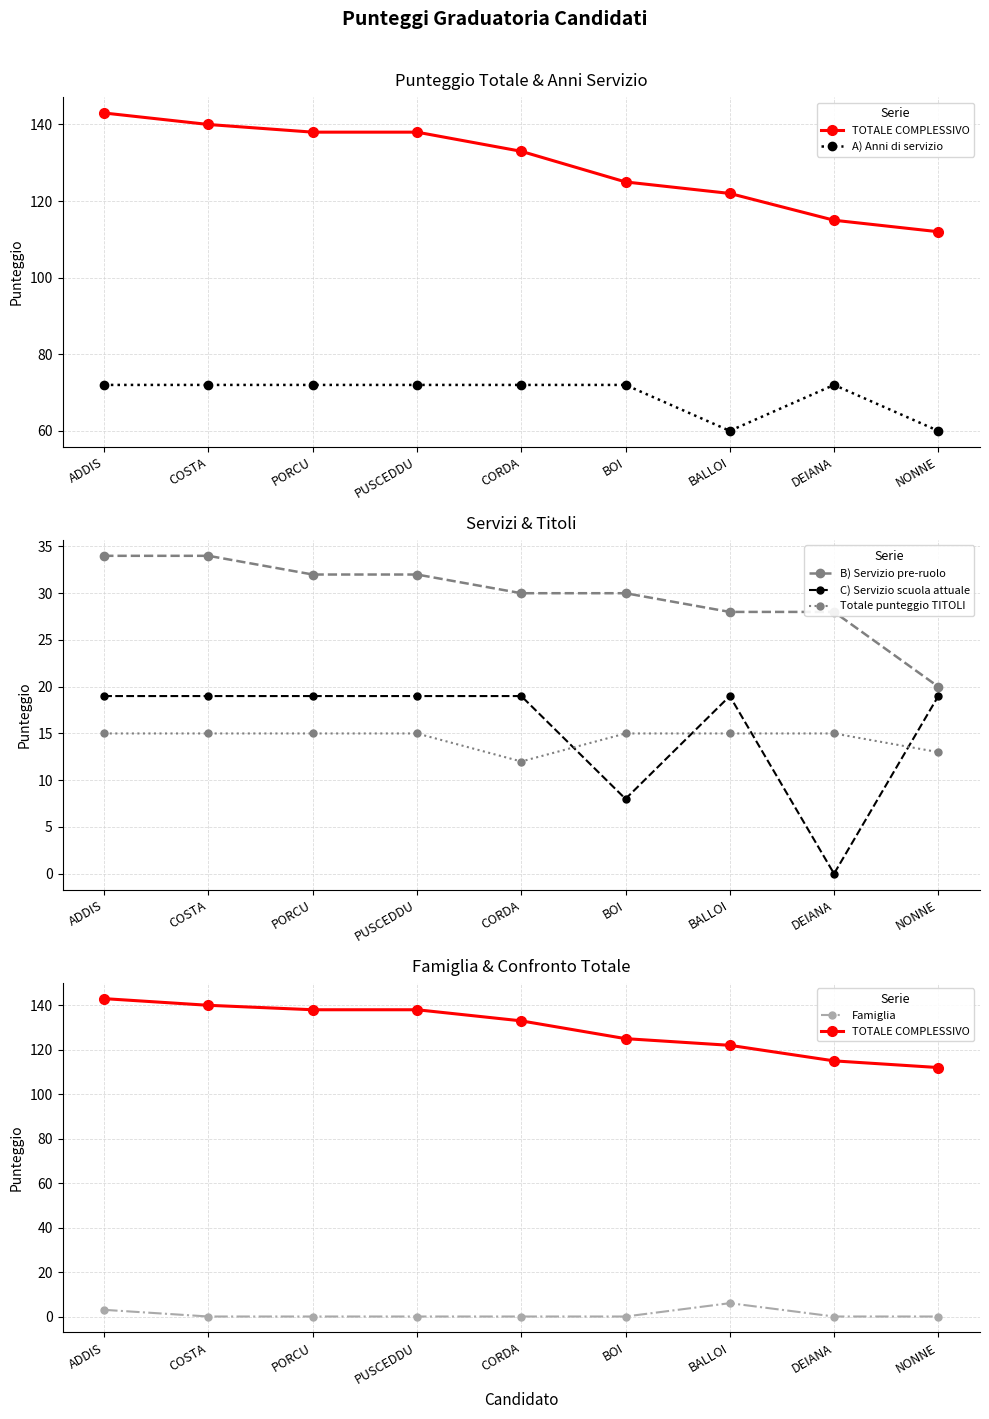

At which category does the chart reach its peak across all series?

ADDIS